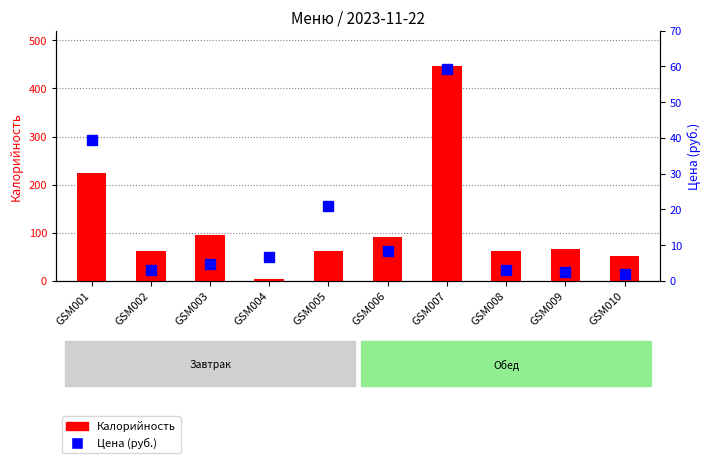

Which series has the largest range (max minus min)?

Калорийность